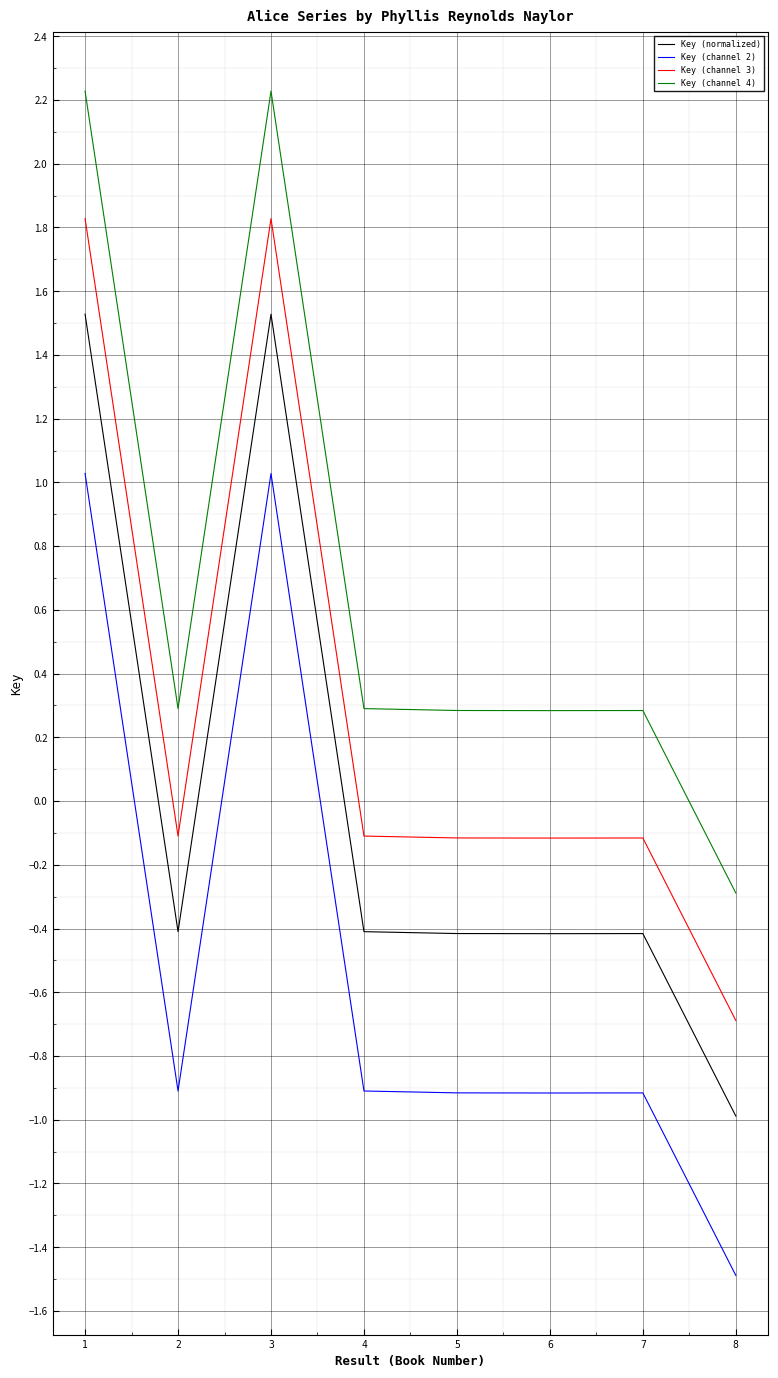

Reading left to right, extract all data points from this chart.

Key (normalized): 1.5	-0.4	1.5	-0.4	-0.4	-0.4	-0.4	-1.0
Key (channel 2): 1.0	-0.9	1.0	-0.9	-0.9	-0.9	-0.9	-1.5
Key (channel 3): 1.8	-0.1	1.8	-0.1	-0.1	-0.1	-0.1	-0.7
Key (channel 4): 2.2	0.3	2.2	0.3	0.3	0.3	0.3	-0.3